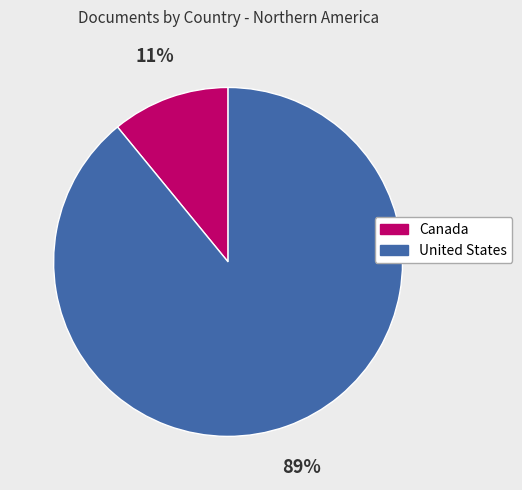

To the nearest percent, what is the combined percentage of United States and Canada?

100%